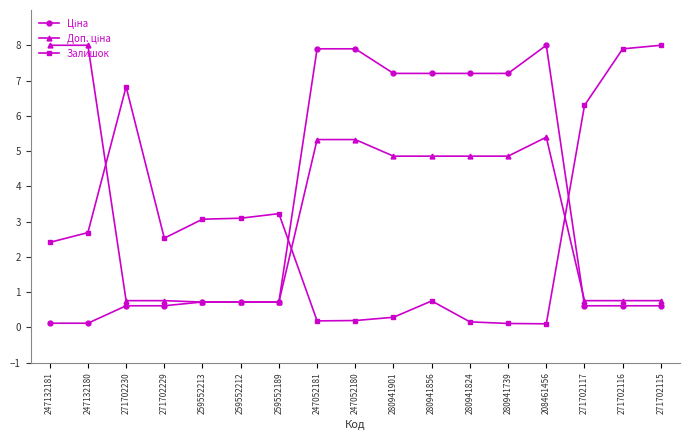

What is the greatest value displayed?

8.0